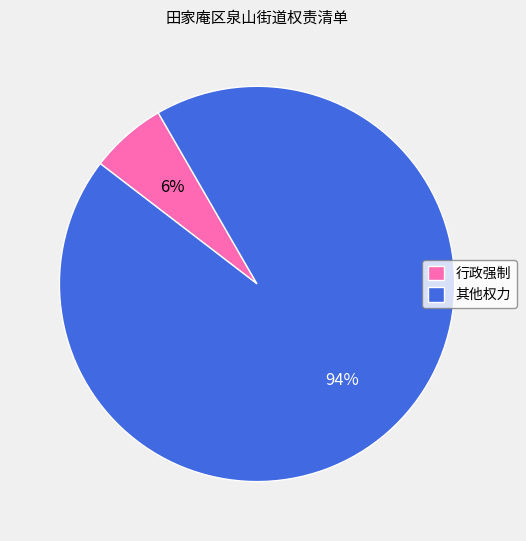

What is the largest slice in the pie chart?

其他权力